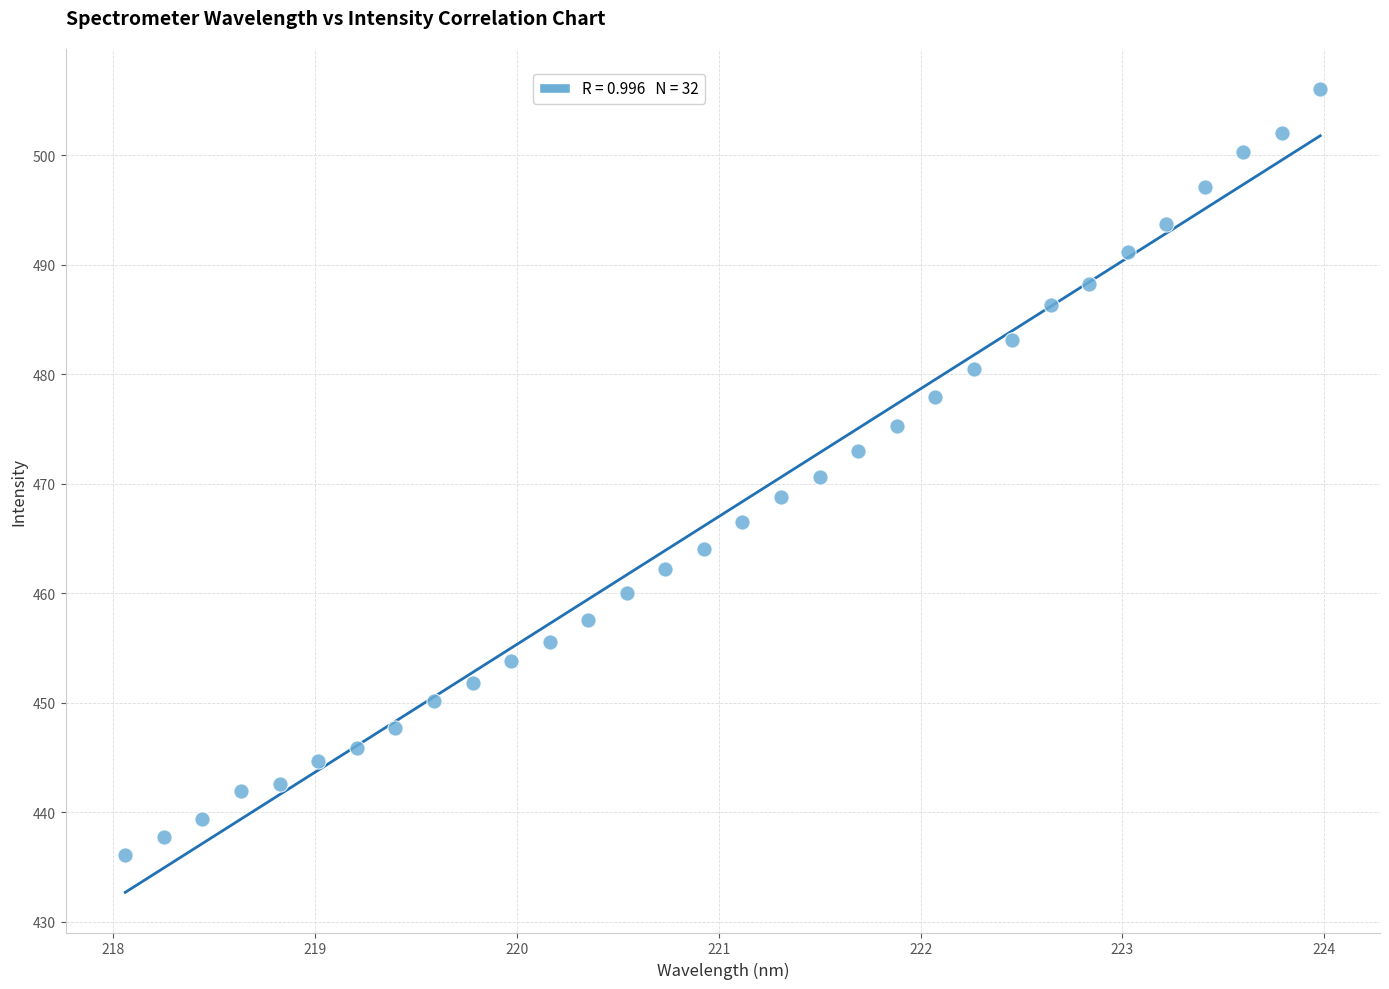

What is the range of Y values (max minus min)?

69.9